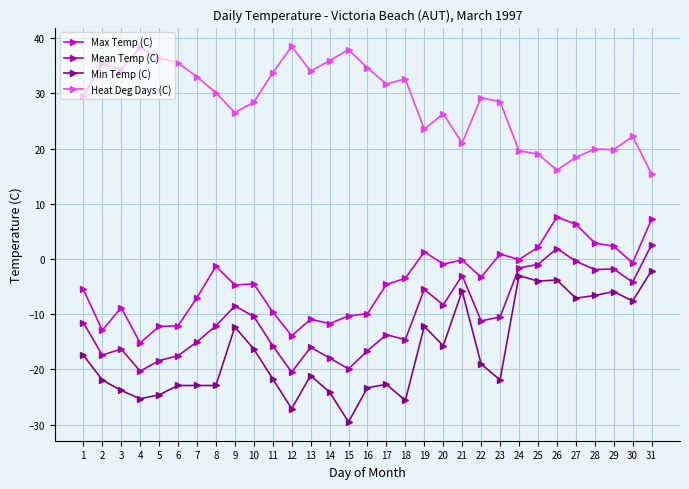

The Max Temp (C) series shows -4.6 at 17. True or false?

True